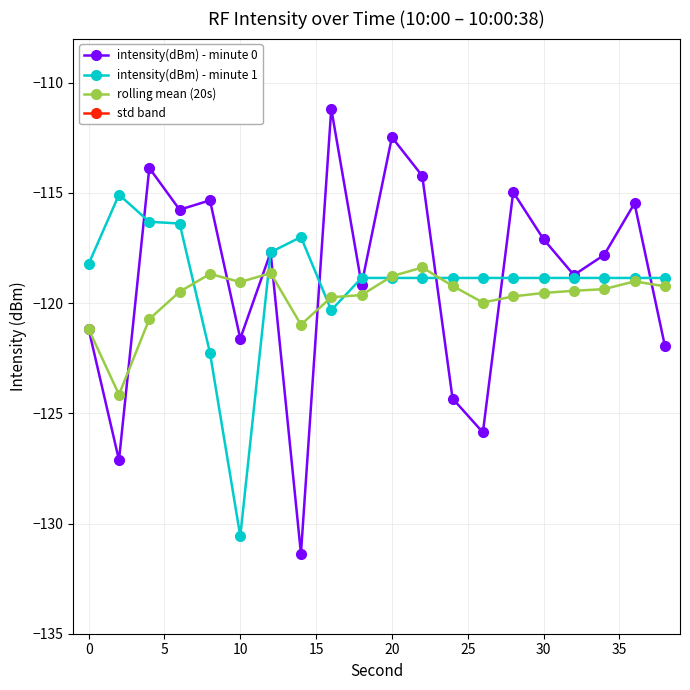

True or false: intensity(dBm) - minute 1 has more than 1 interior local peaks.

True